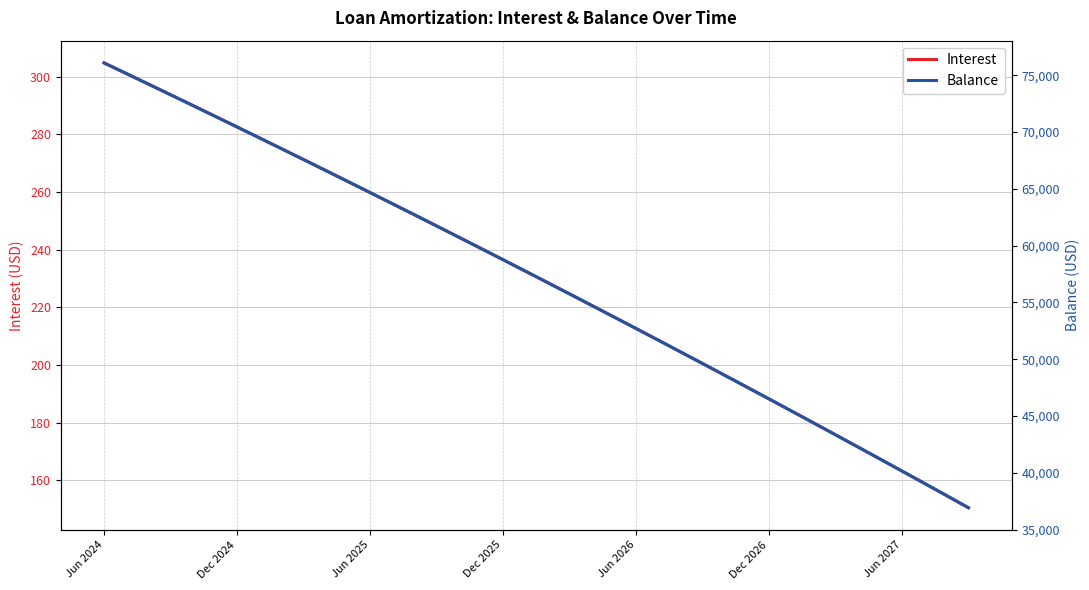

At how many categories does at least one series exceed 62358?

15